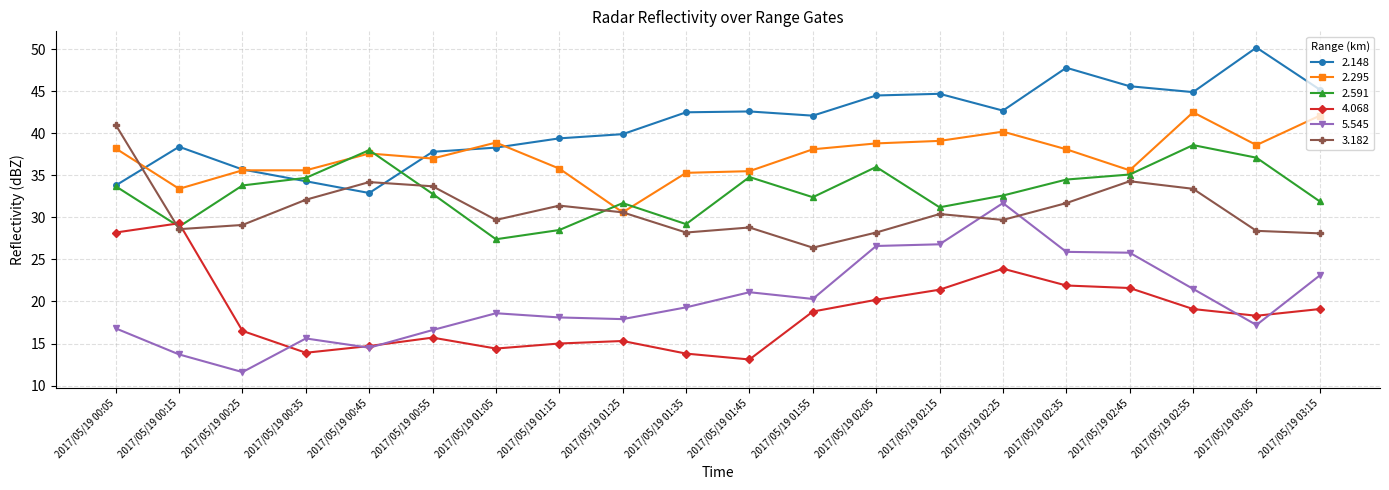

How many lines are shown in the chart?

6